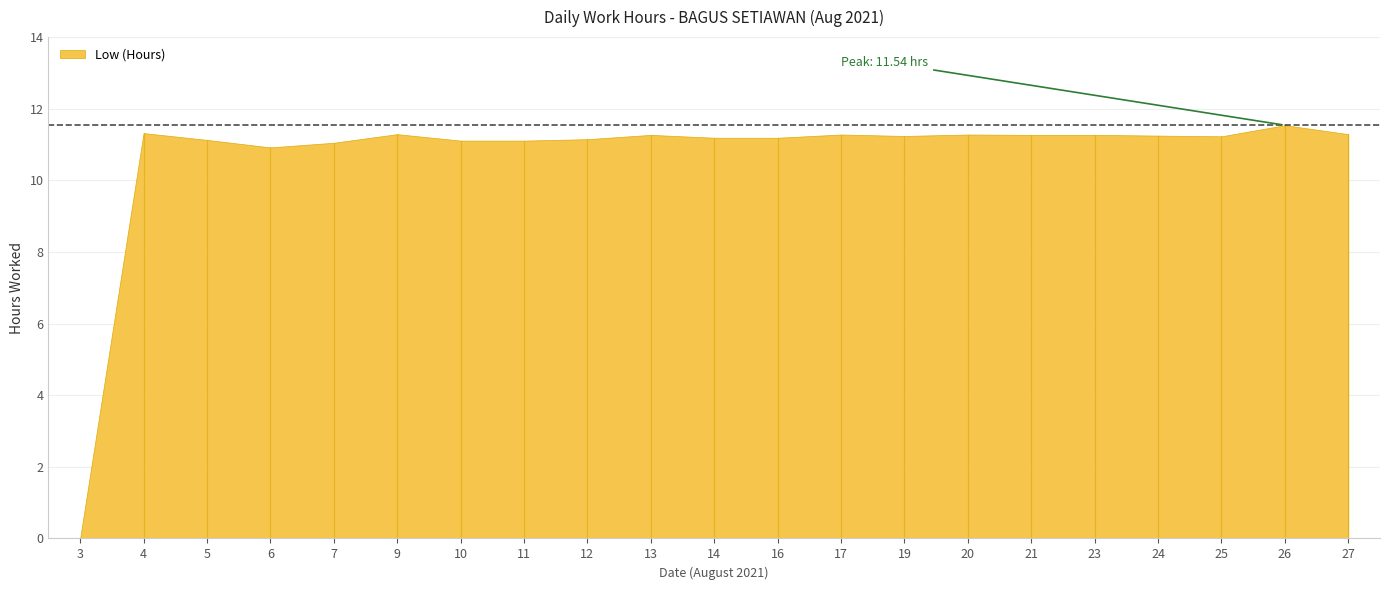

Does the chart display data point markers on the line(s)?

No